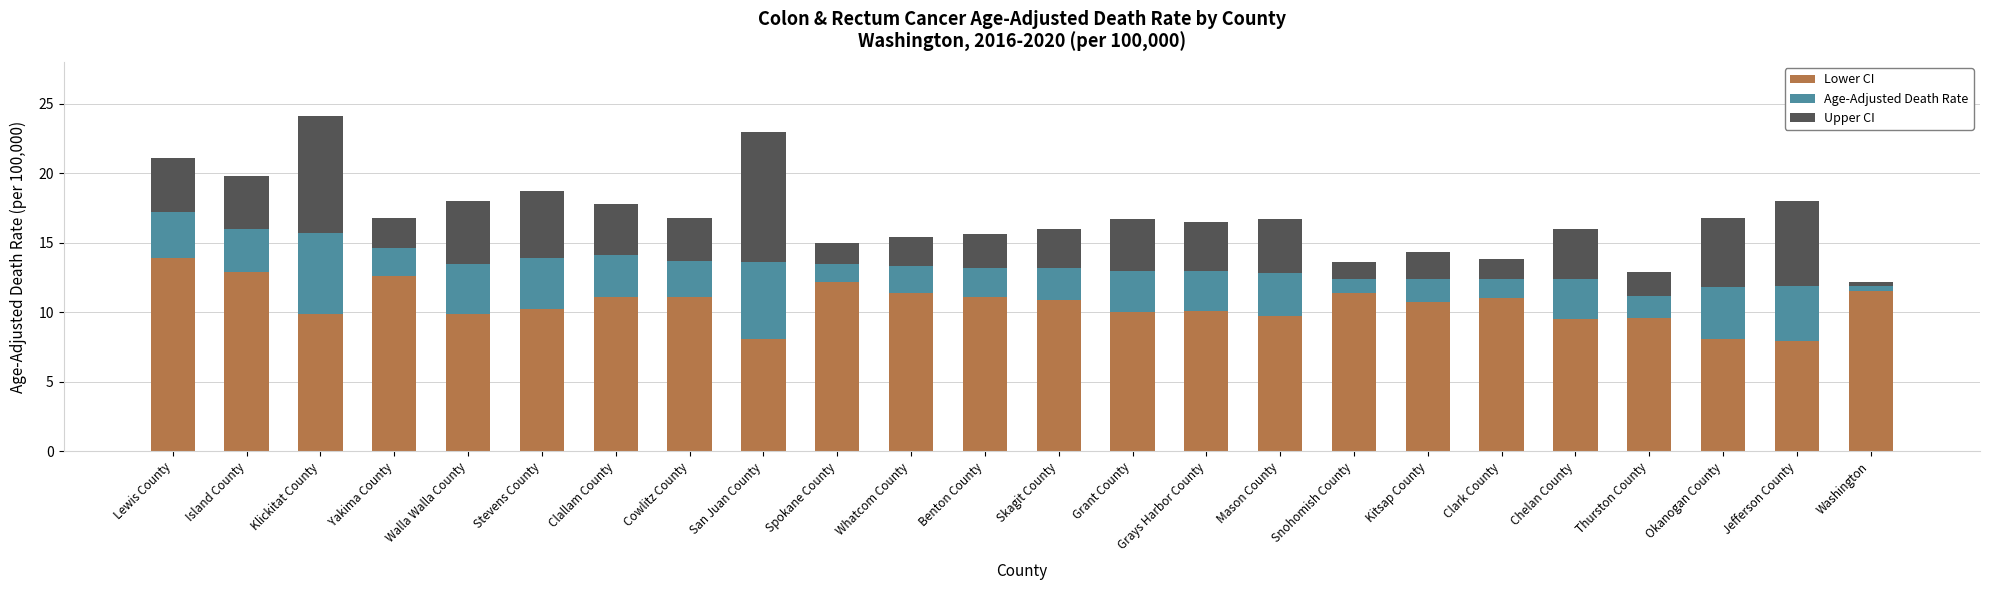

True or false: Lower CI has a value of 9.6 at Thurston County.

True